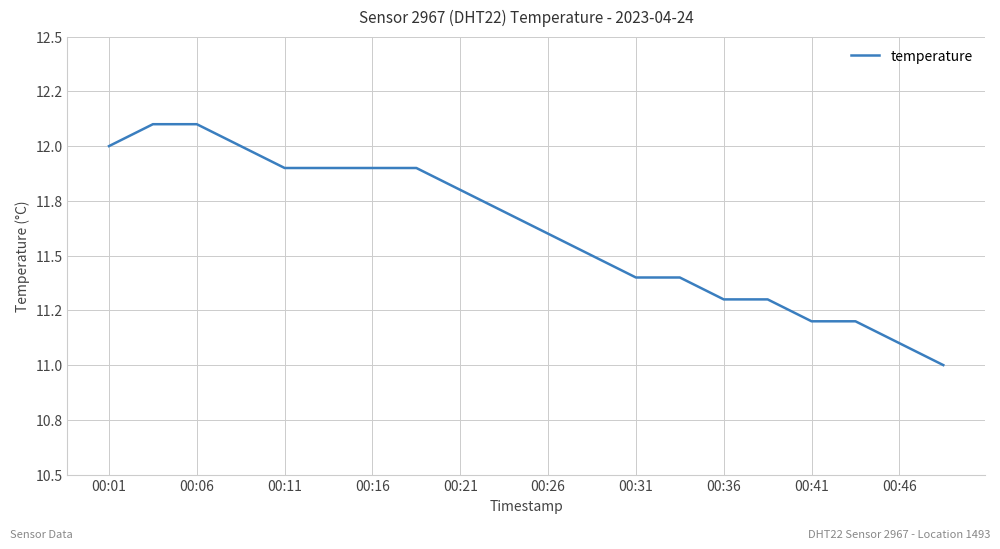

Reading left to right, list all the values displayed in this chart.

12.0	12.1	12.1	12.0	11.9	11.9	11.9	11.9	11.8	11.7	11.6	11.5	11.4	11.4	11.3	11.3	11.2	11.2	11.1	11.0